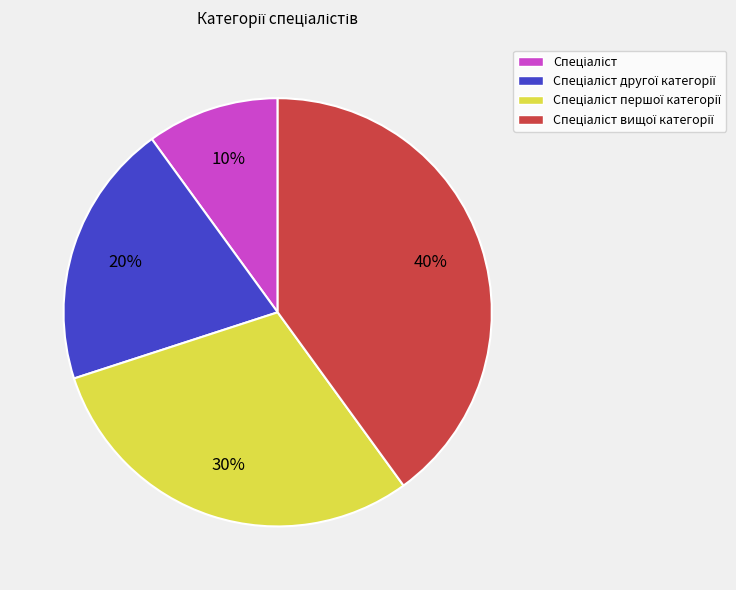

To the nearest percent, what is the average slice percentage?

25%